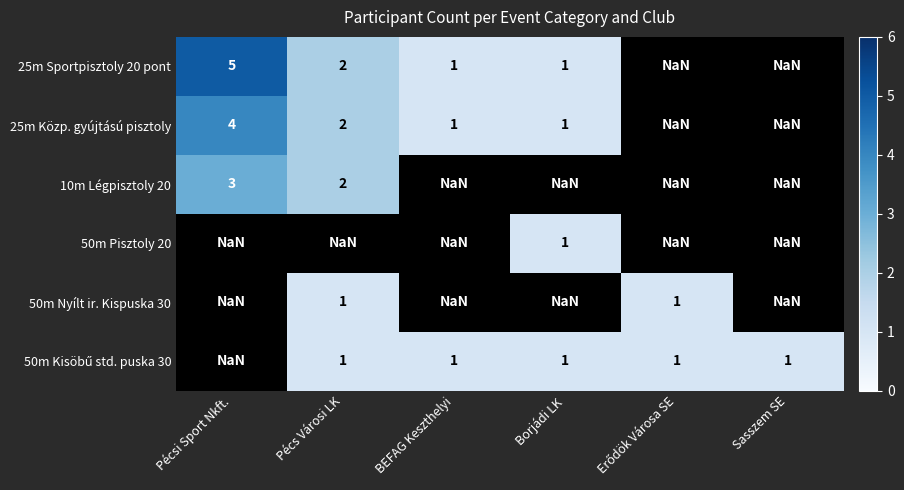

Which label corresponds to the largest value in the chart?

Pécsi Sport Nkft.